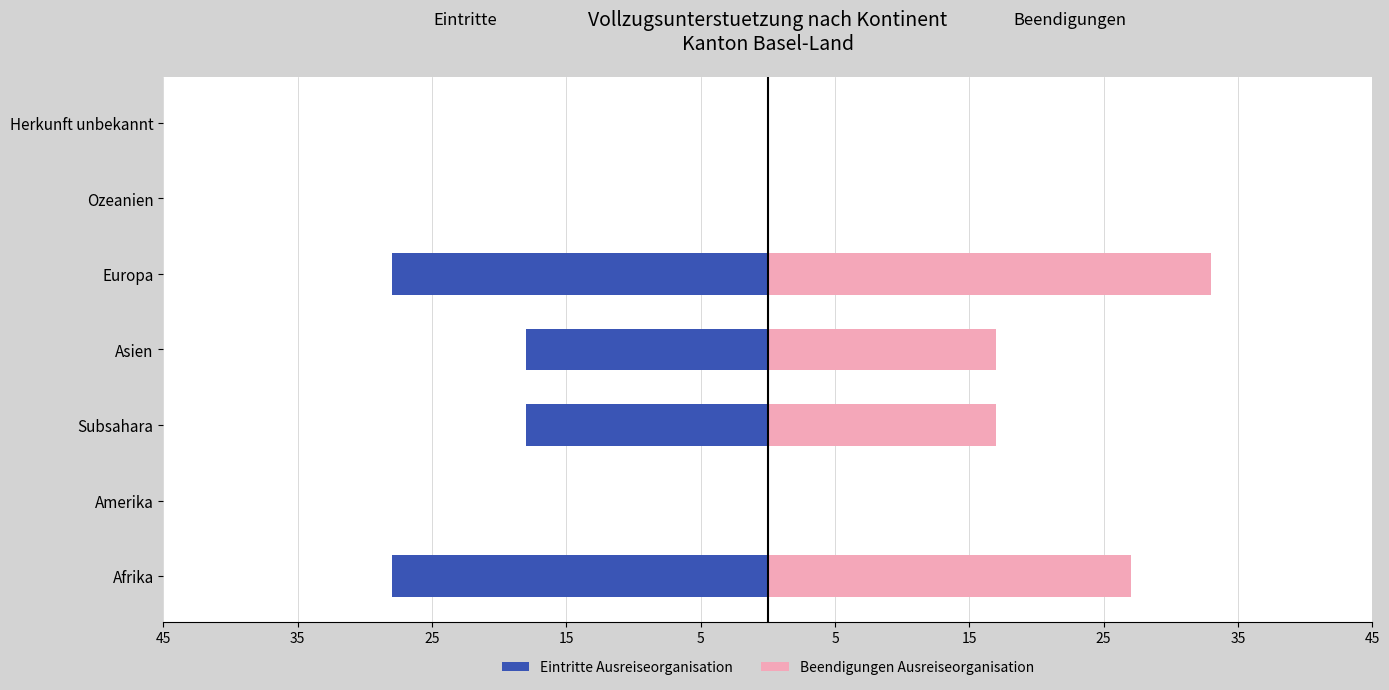

Is it true that Eintritte Ausreiseorganisation equals 0 at Ozeanien?

True